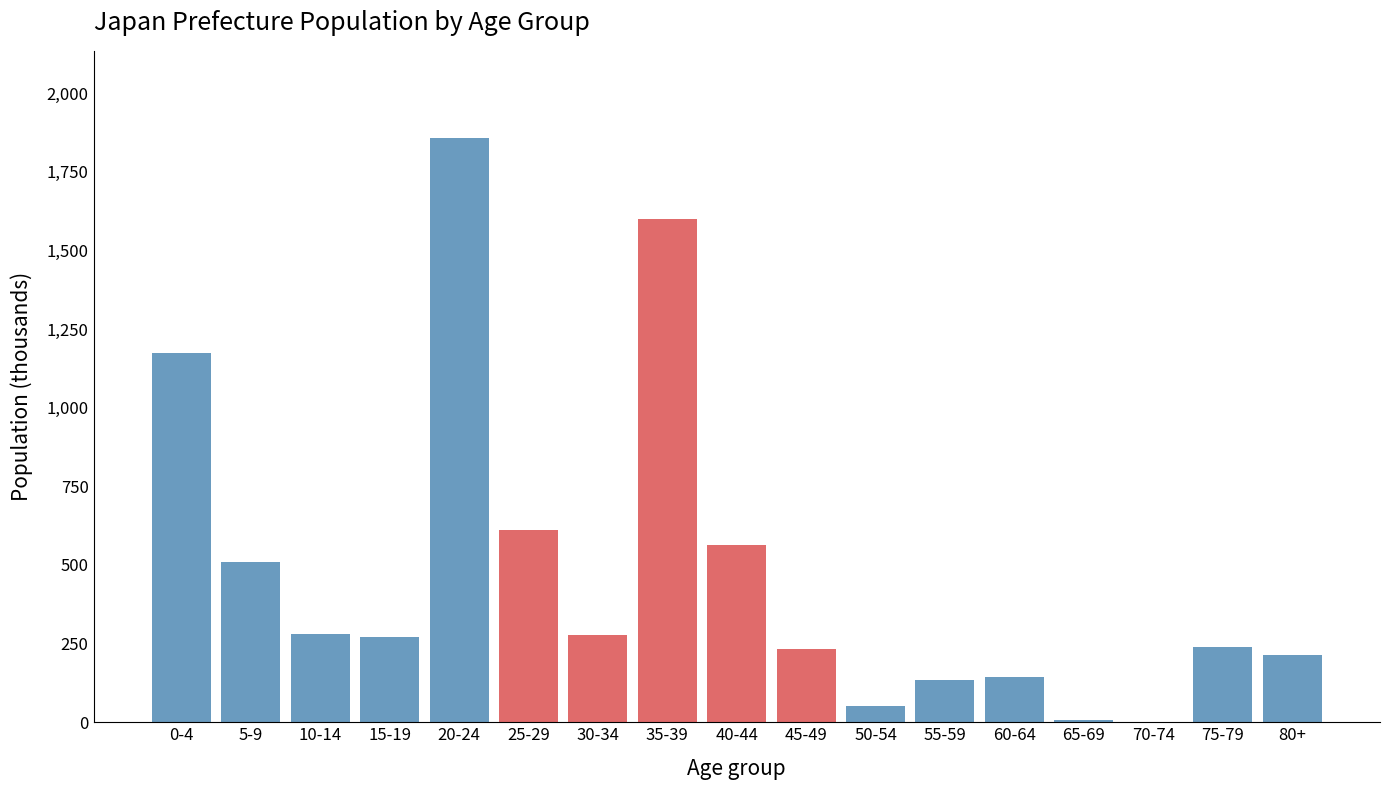

The chart shows a value of 401.7 at 45-49. True or false?

False